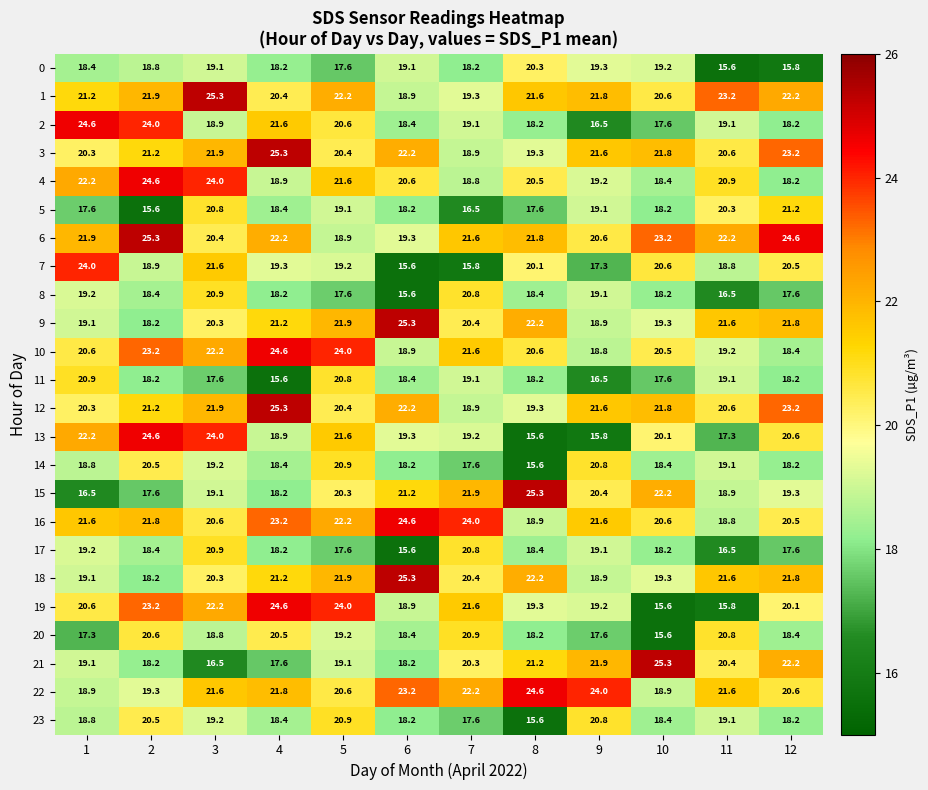

Is it true that 23 equals 4.1 at 6?

False